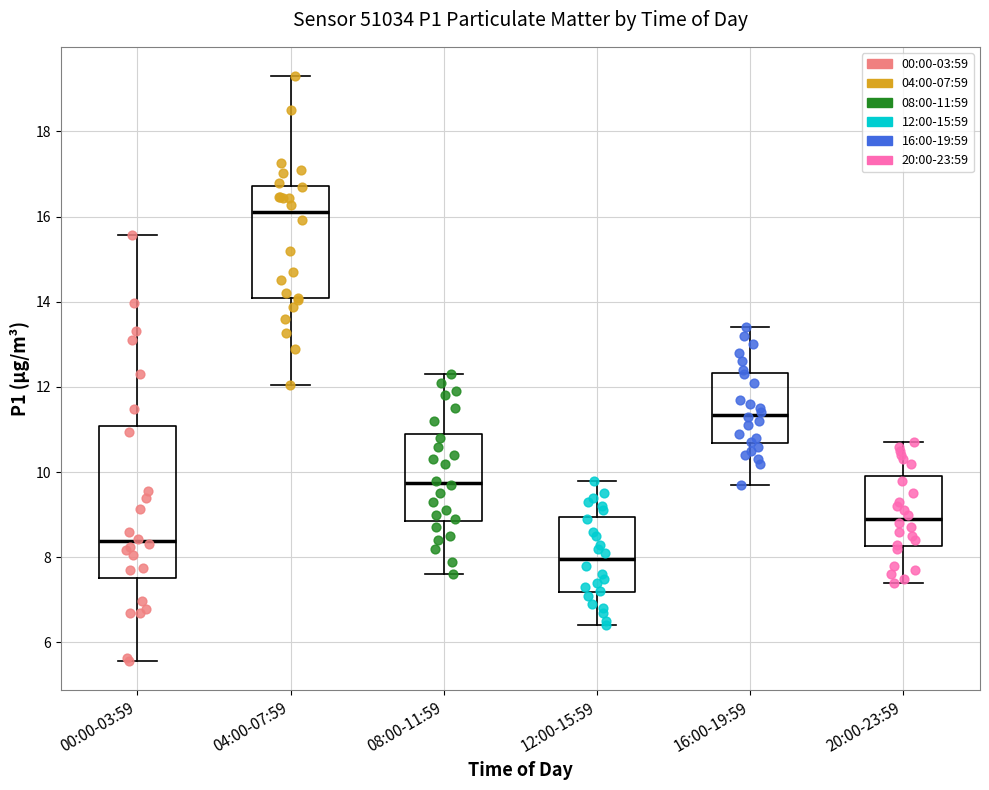

Reading left to right, transcribe this box plot: for each box, give where its median line is, the range the box spans, and where its two whiskers end, as read against the y-axis. The values are not printed on the chart, so give them approximately, as read against the axis.

00:00-03:59: median 8.4, box 7.6 to 11.0, whiskers 5.6 to 15.6
04:00-07:59: median 16.2, box 14.0 to 16.8, whiskers 12.0 to 19.4
08:00-11:59: median 9.8, box 8.8 to 11.0, whiskers 7.6 to 12.4
12:00-15:59: median 8.0, box 7.2 to 9.0, whiskers 6.4 to 9.8
16:00-19:59: median 11.4, box 10.6 to 12.4, whiskers 9.8 to 13.4
20:00-23:59: median 9.0, box 8.2 to 10.0, whiskers 7.4 to 10.8